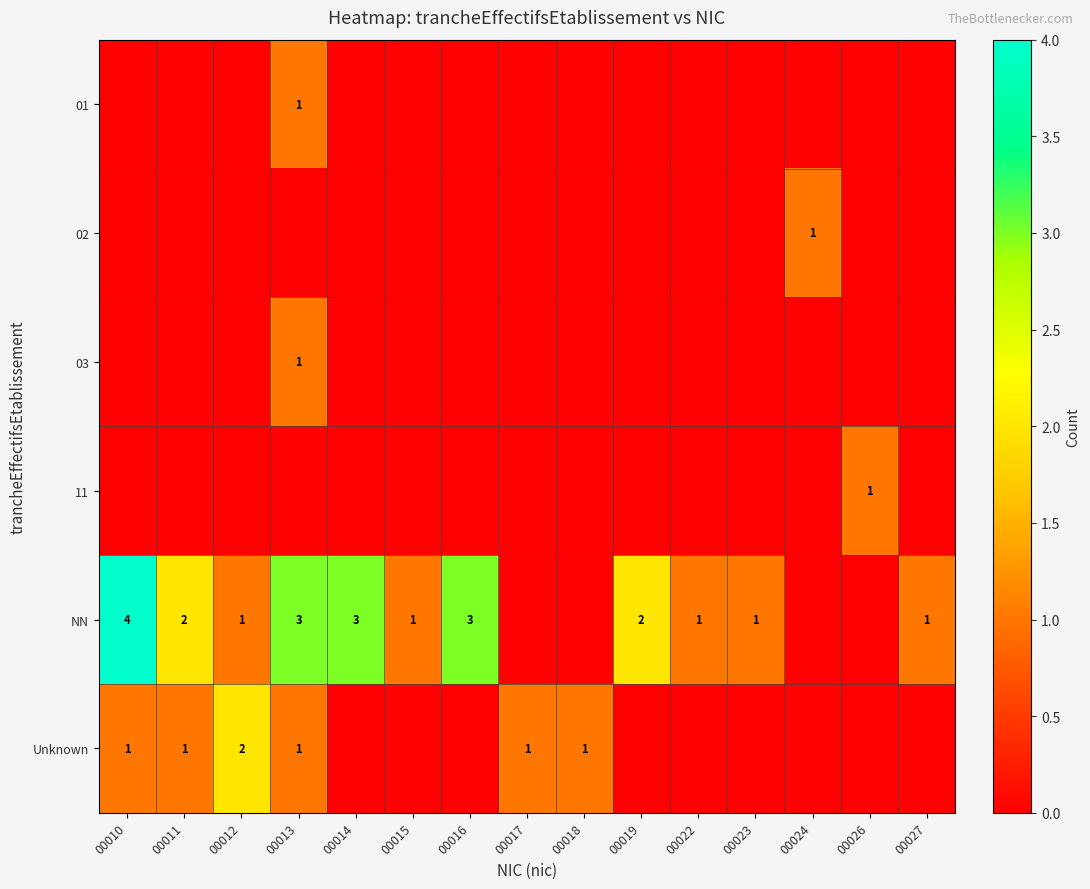

The Unknown series shows 1 at 00012. True or false?

False